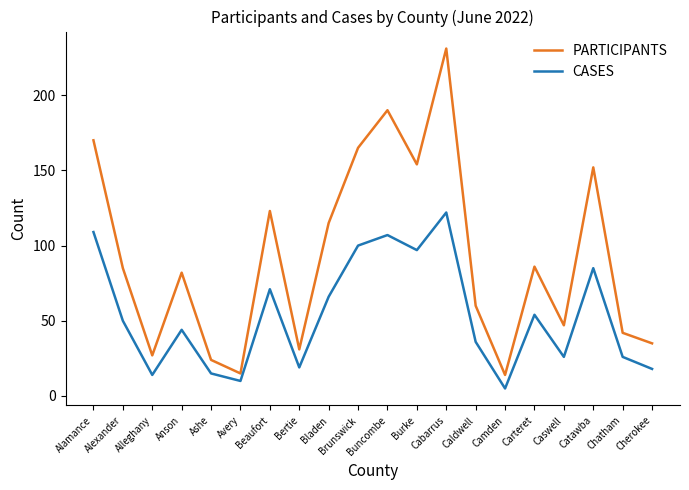

At which label does CASES reach its minimum?

Camden